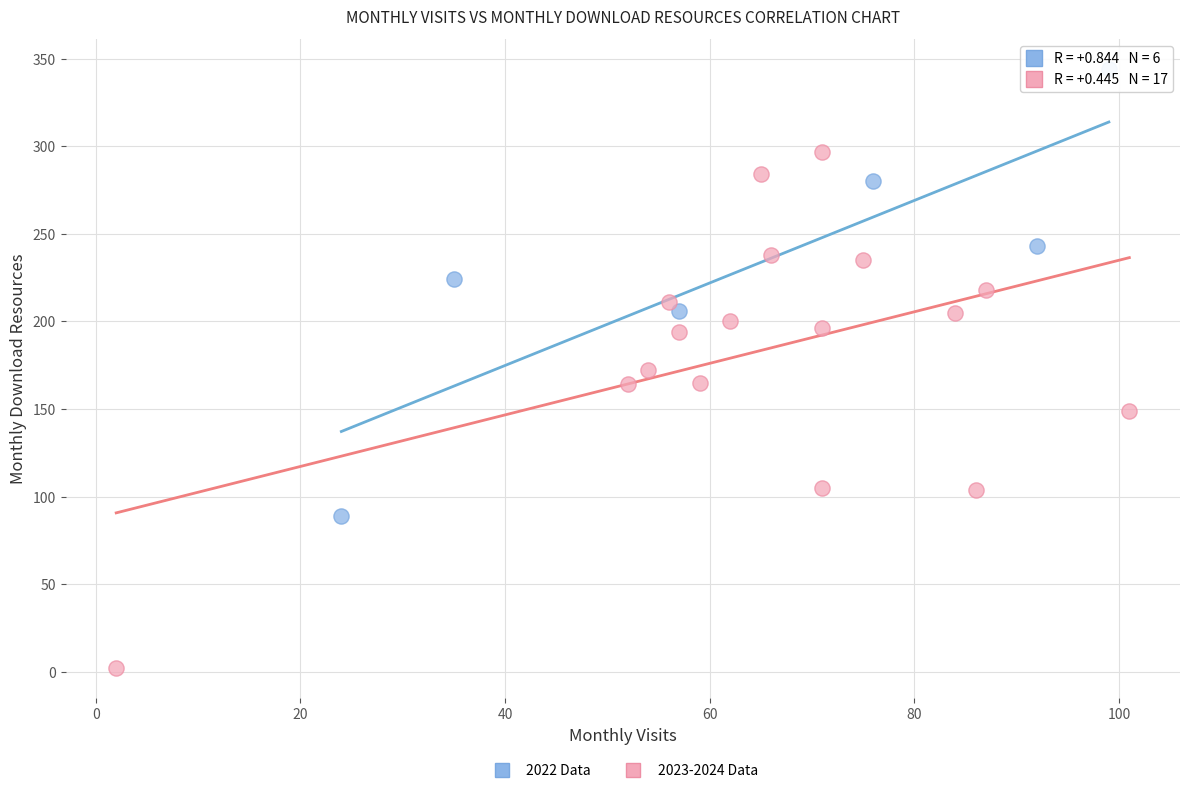

Which series contains the highest Y value?

2022 Data